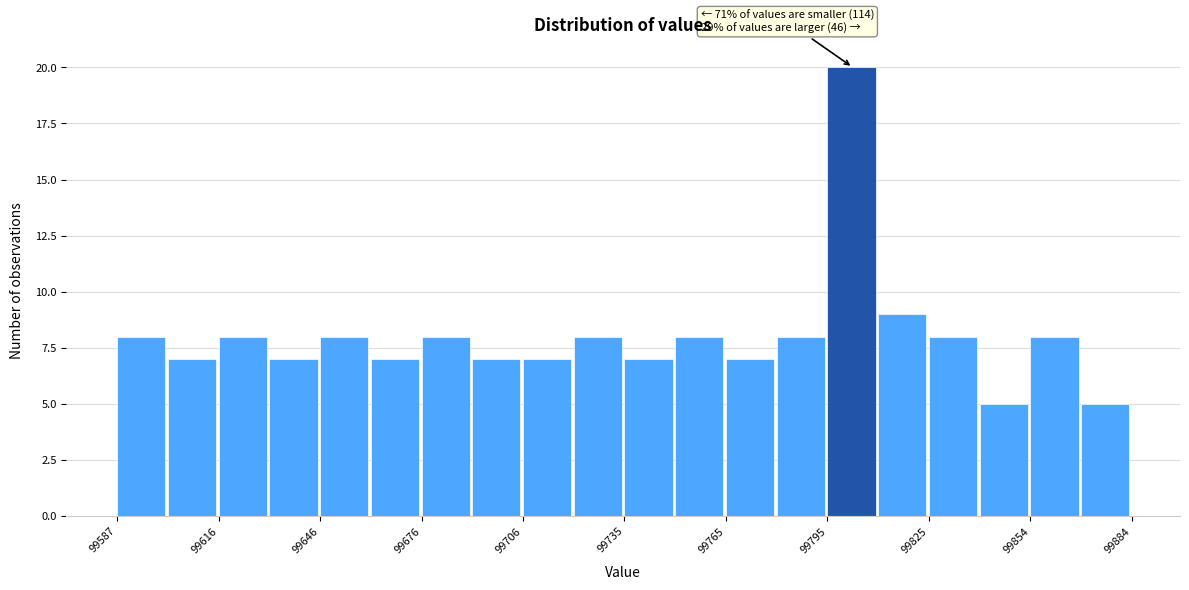

Read against the x-axis, roughly where is the centre of the tallest bar?

99800